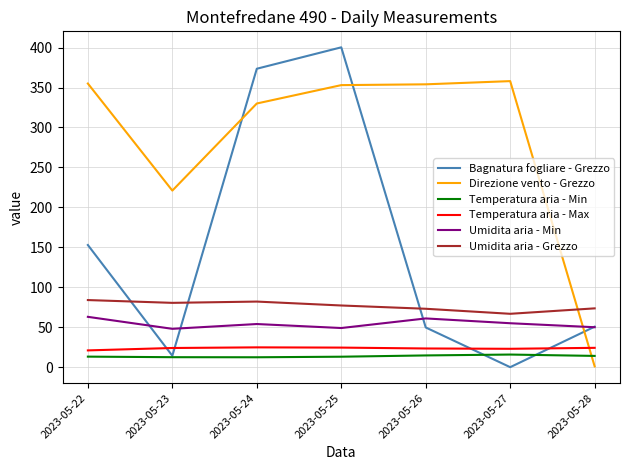

Where does the Umidita aria - Grezzo series first go above 77?

2023-05-22